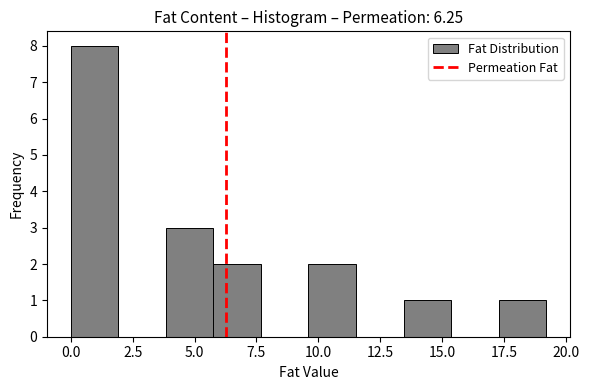

Read against the x-axis, roughly where is the centre of the tallest bar?

1.0